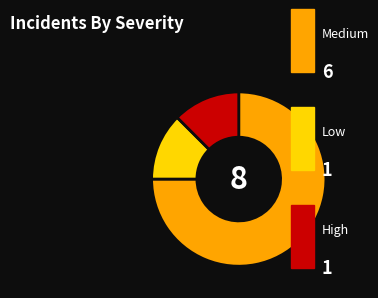

Is there a majority slice in this chart?

Yes